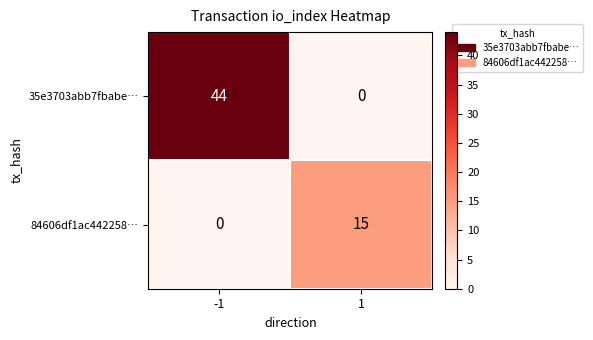

How many distinct data groups are displayed?

2